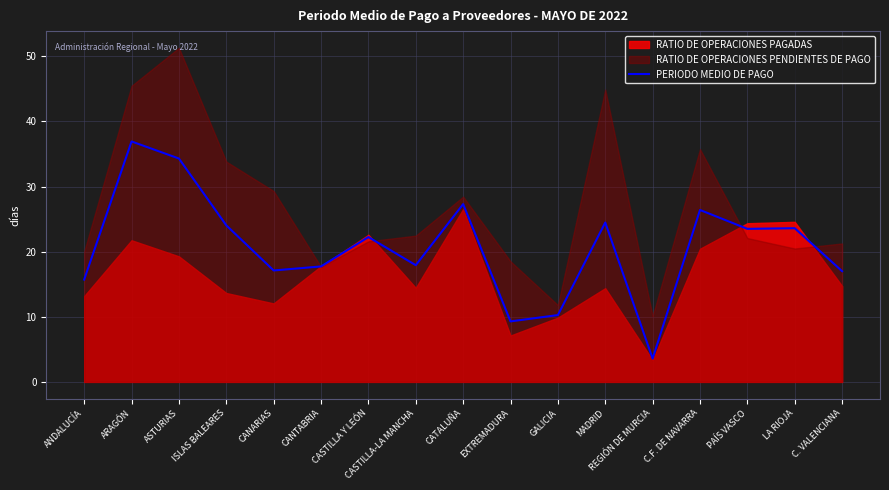

Reading left to right, list all the values displayed in this chart.

ANDALUCÍA=15.7	ARAGÓN=36.9	ASTURIAS=34.3	ISLAS BALEARES=24.0	CANARIAS=17.1	CANTABRIA=17.7	CASTILLA Y LEÓN=22.2	CASTILLA-LA MANCHA=17.9	CATALUÑA=27.3	EXTREMADURA=9.3	GALICIA=10.3	MADRID=24.5	REGIÓN DE MURCIA=3.6	C.F. DE NAVARRA=26.4	PAÍS VASCO=23.5	LA RIOJA=23.6	C. VALENCIANA=17.0